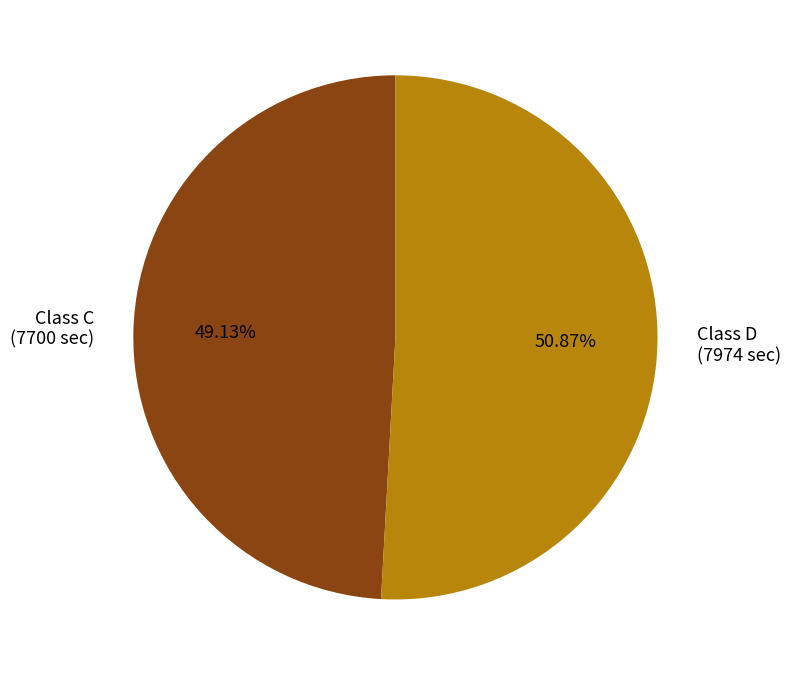

Rank the categories by value from highest to lowest.

Class D (7974 sec), Class C (7700 sec)